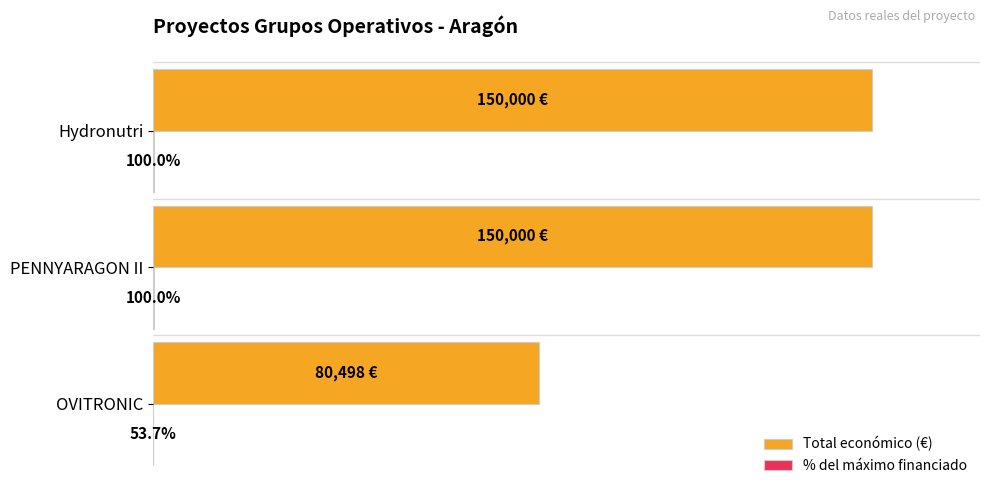

At which label is Total económico (€) closest to 115249?

OVITRONIC